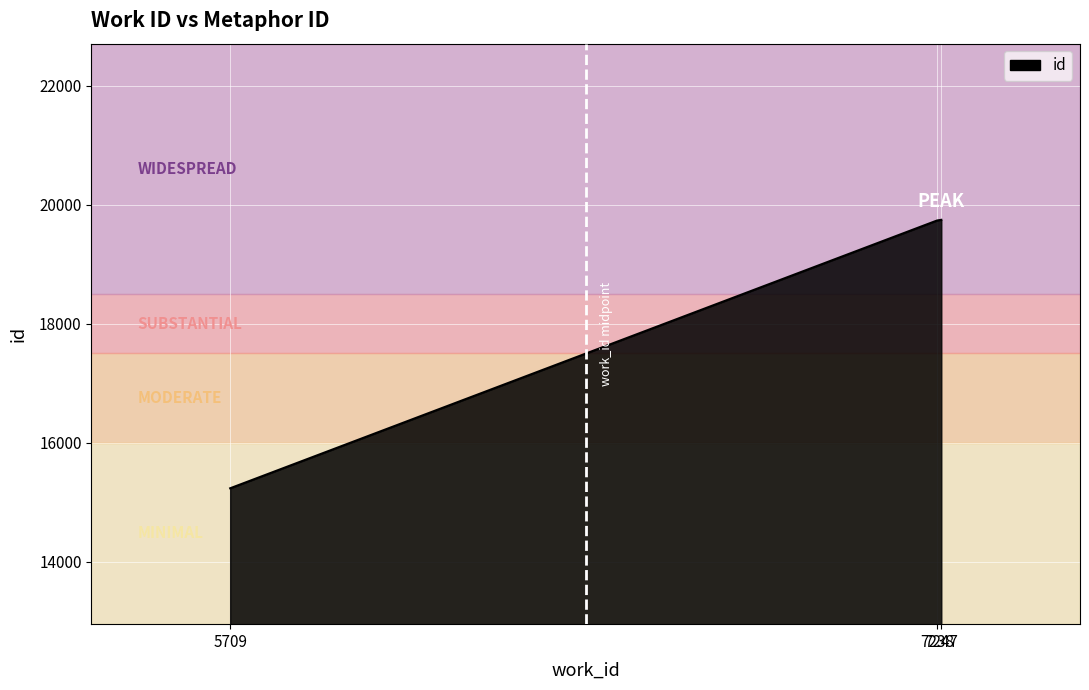

What is the minimum value shown in the chart?

15233